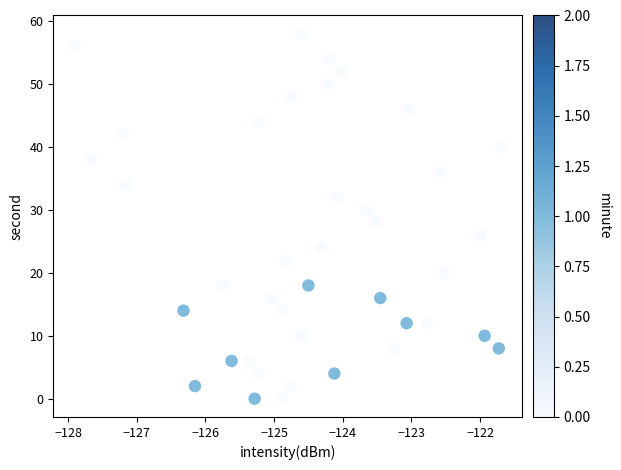

What is the range of Y values (max minus min)?

58